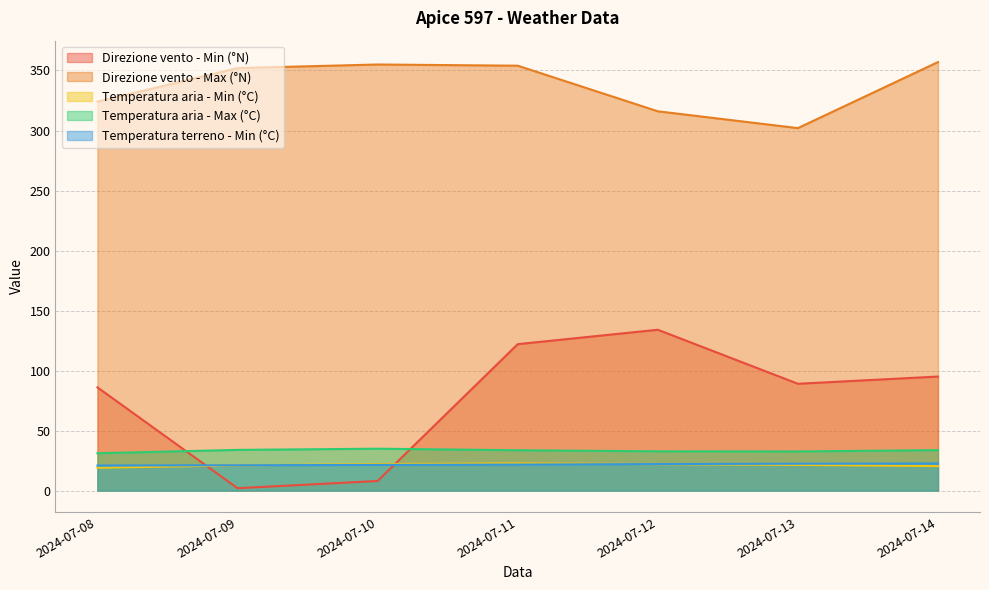

Does the chart display data point markers on the line(s)?

No